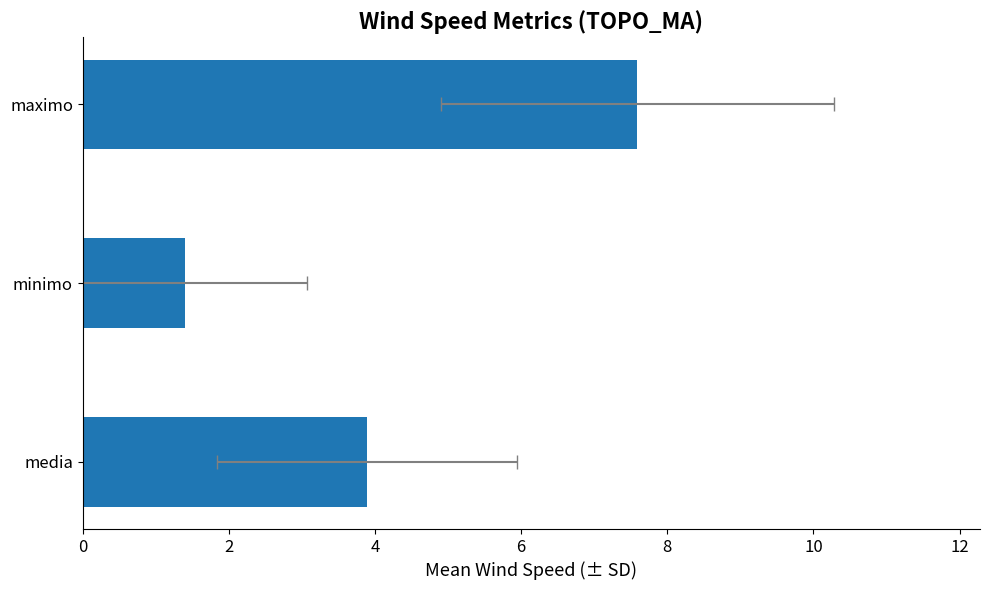

How many categories are shown in the chart?

3